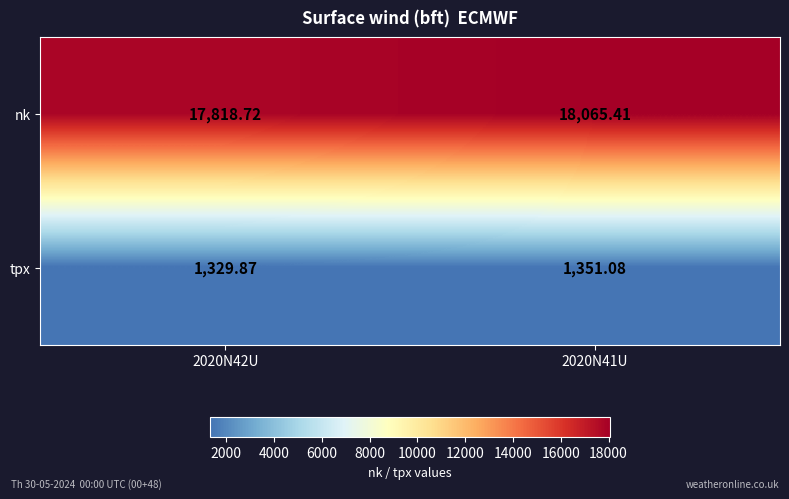

Between 2020N42U and 2020N41U, which series saw the biggest shift?

nk